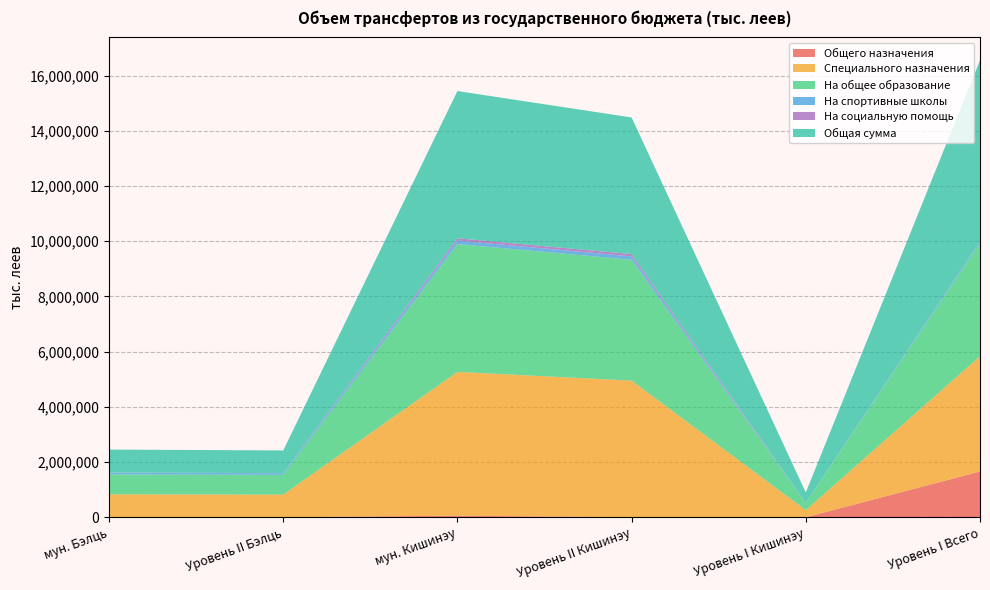

Reading left to right, list all the values displayed in this chart.

Общего назначения: 3613.3	0.0	58344.0	0.0	0.0	1658471.0
Специального назначения: 828759.8	821266.7	5209041.7	4951206.0	257835.7	4174711.5
На общее образование: 722192.6	714699.5	4633005.5	4378157.6	254847.9	4099258.8
На спортивные школы: 61810.8	61810.8	125622.9	122635.1	2987.8	64568.0
На социальную помощь: 2882.5	2882.5	83335.5	83335.5	0.0	6699.3
Общая сумма: 833936.7	821266.7	5334028.4	4951206.0	382822.4	6555358.0